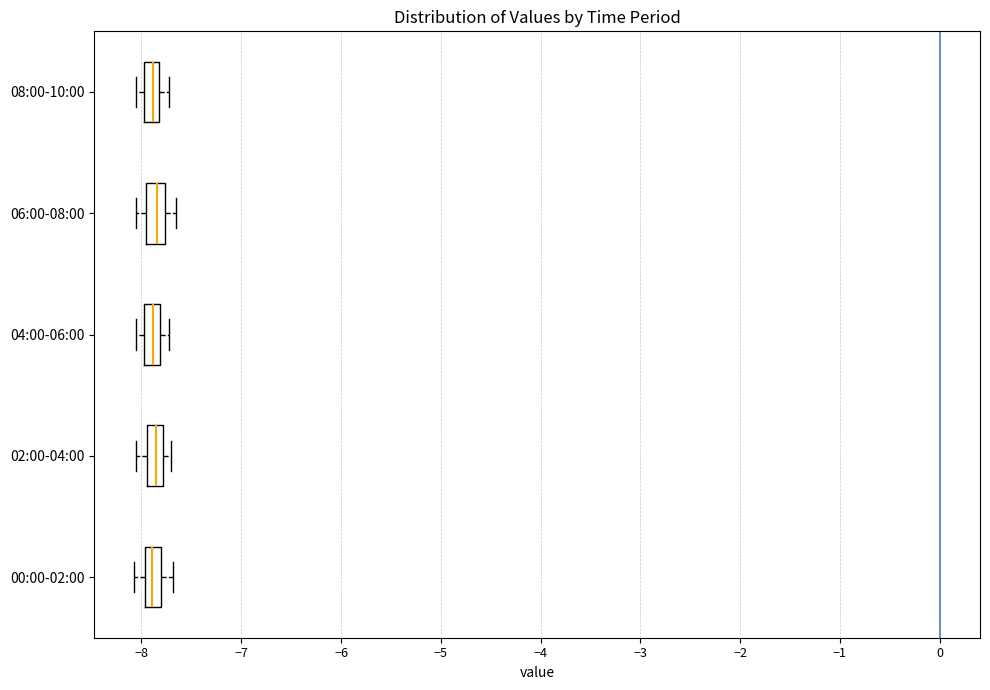

Where does the left whisker of the box for 00:00-02:00 end on the x-axis? The values are not printed on the chart, so give them approximately, as read against the axis.

-8.1